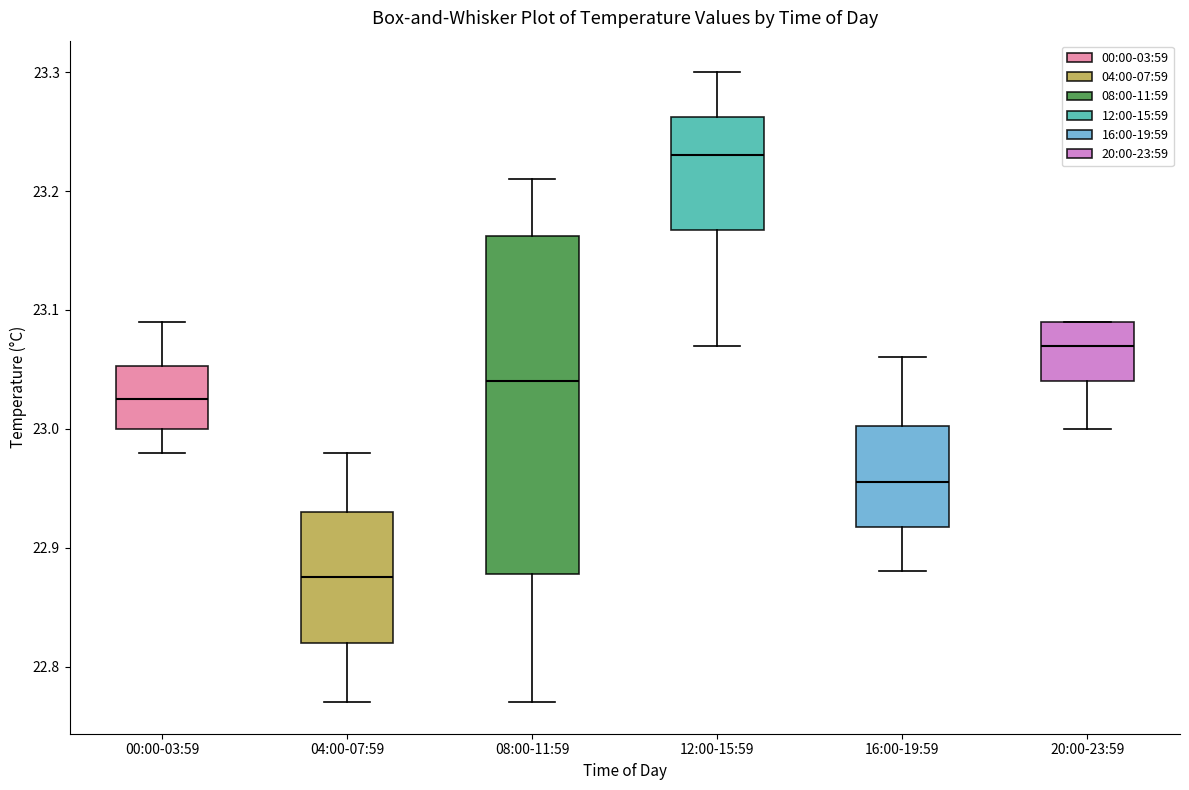

Reading left to right, read every box against the y-axis: the position of its median line, the range the box covers, and the ends of its whiskers. The values are not printed on the chart, so give them approximately, as read against the axis.

00:00-03:59: median 23.03, box 23.00 to 23.05, whiskers 22.98 to 23.09
04:00-07:59: median 22.88, box 22.82 to 22.93, whiskers 22.77 to 22.98
08:00-11:59: median 23.04, box 22.88 to 23.16, whiskers 22.77 to 23.21
12:00-15:59: median 23.23, box 23.17 to 23.26, whiskers 23.07 to 23.30
16:00-19:59: median 22.96, box 22.92 to 23.00, whiskers 22.88 to 23.06
20:00-23:59: median 23.07, box 23.04 to 23.09, whiskers 23.00 to 23.09